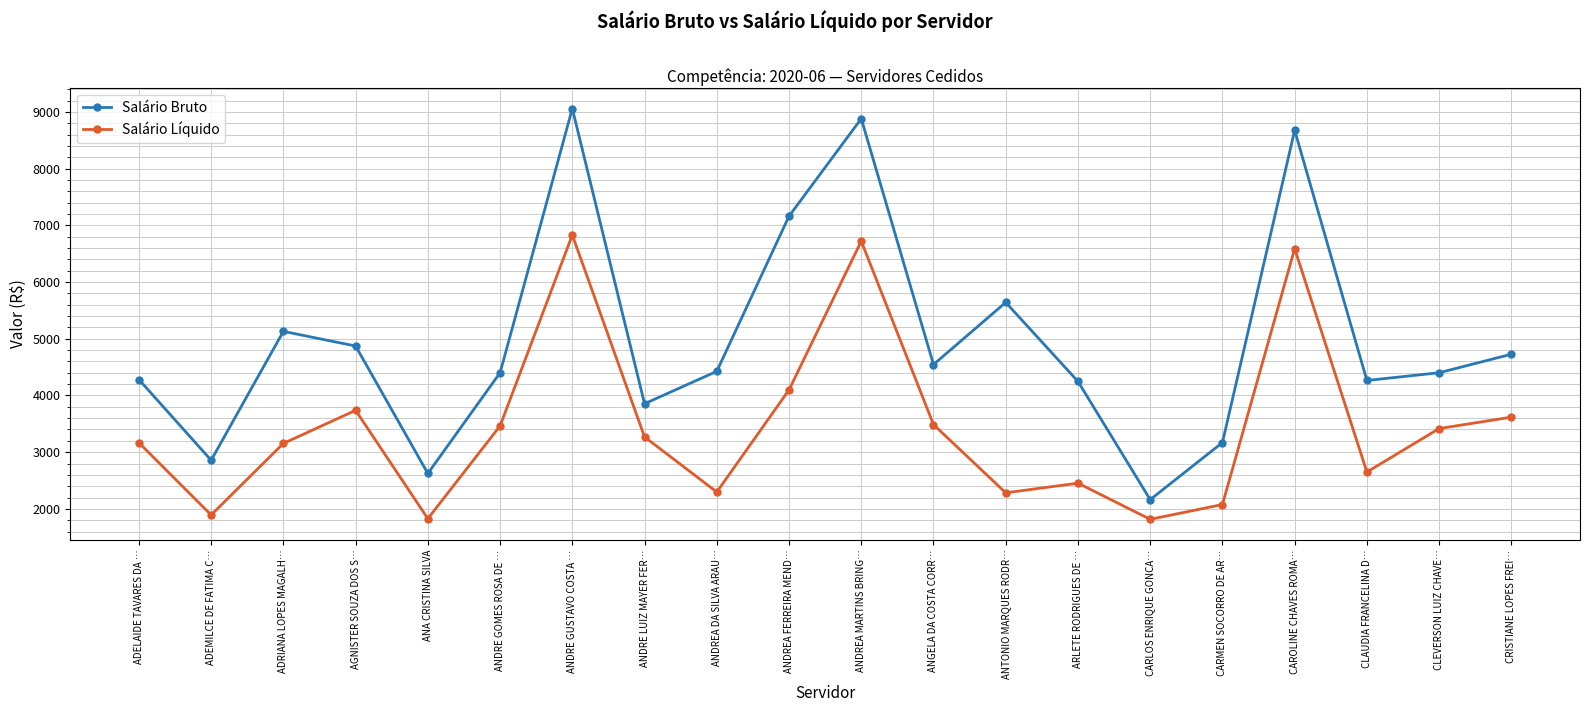

Is the value of Salário Líquido at ANDRE GUSTAVO COSTA … greater than the value of Salário Bruto at CLAUDIA FRANCELINA D…?

Yes